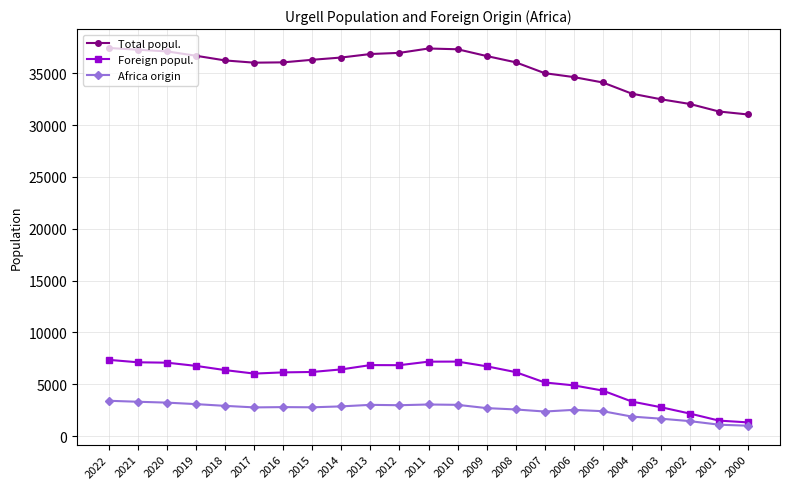

True or false: Africa origin and Foreign popul. cross at least once.

False